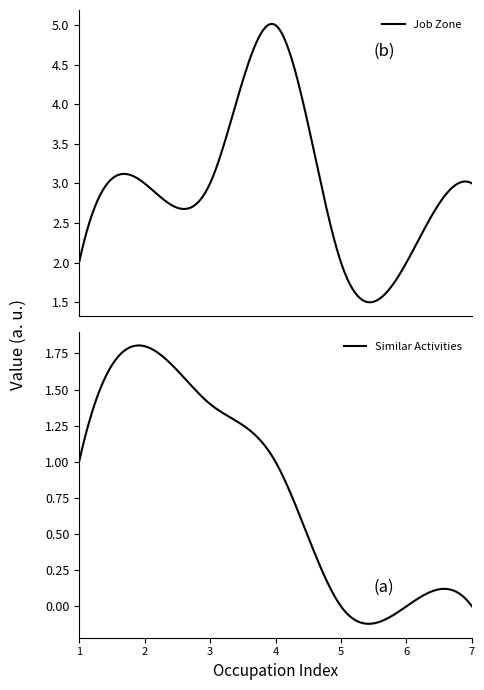

In Job Zone, how many points are higher than both neighbors (excluding endpoints)?

3